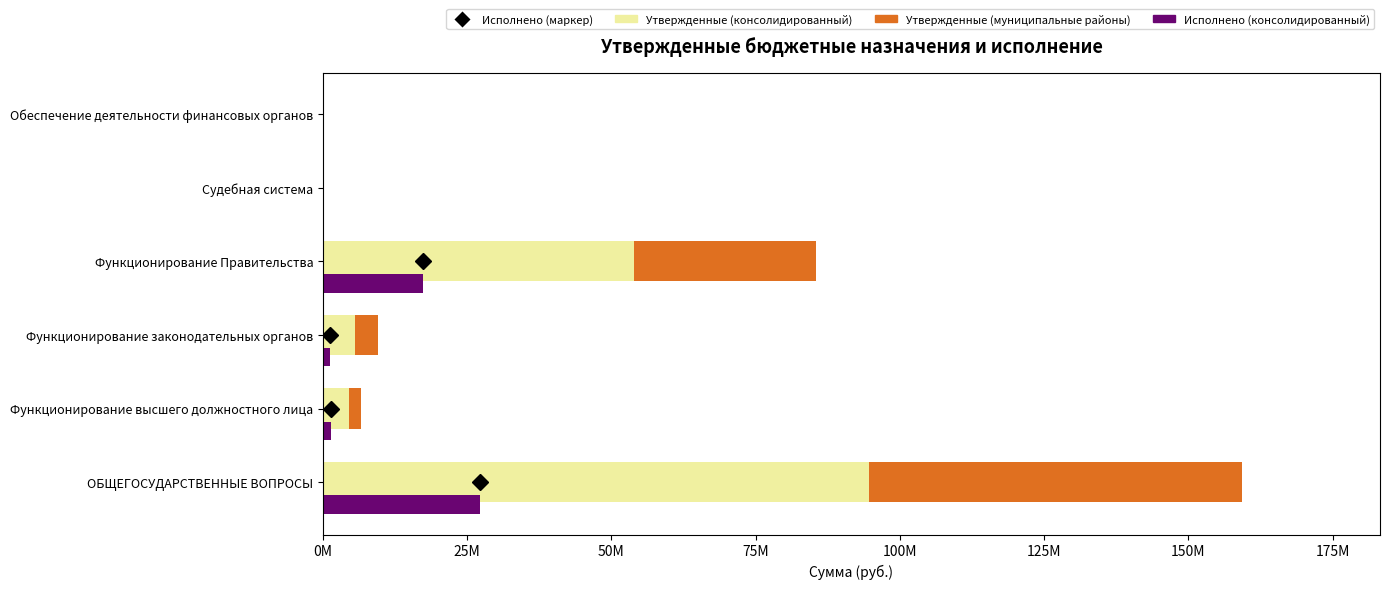

The value of Утвержденные (муниципальные районы) at Функционирование Правительства is 31629400.0. True or false?

True